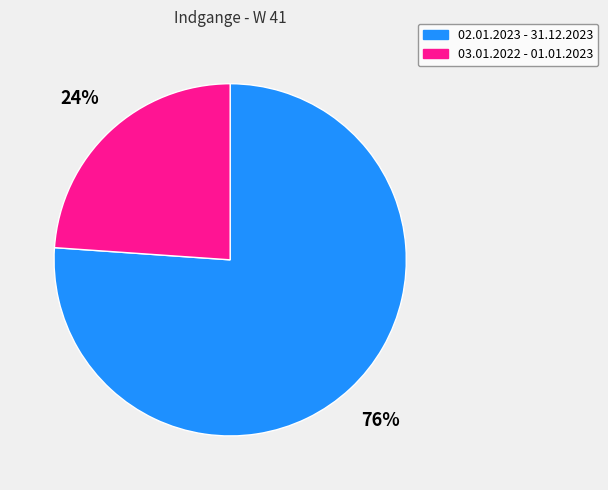

Approximately how many times larger is the value at 02.01.2023 - 31.12.2023 compared to 03.01.2022 - 01.01.2023?

3.2